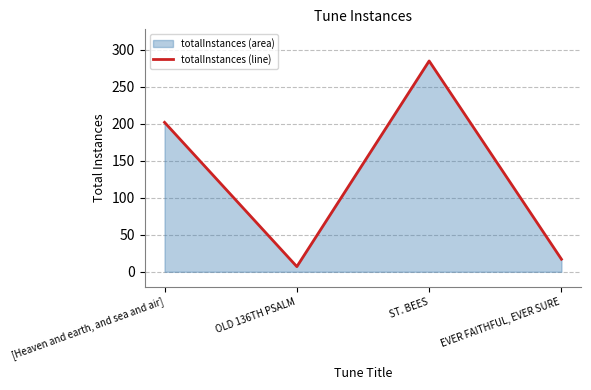

At which category does the data reach its first local valley?

OLD 136TH PSALM